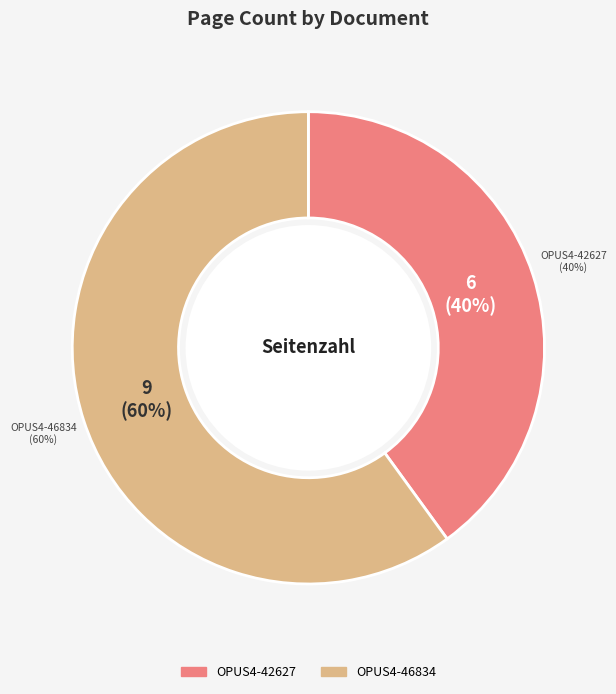

What is the change in value from OPUS4-42627 to OPUS4-46834?

+3